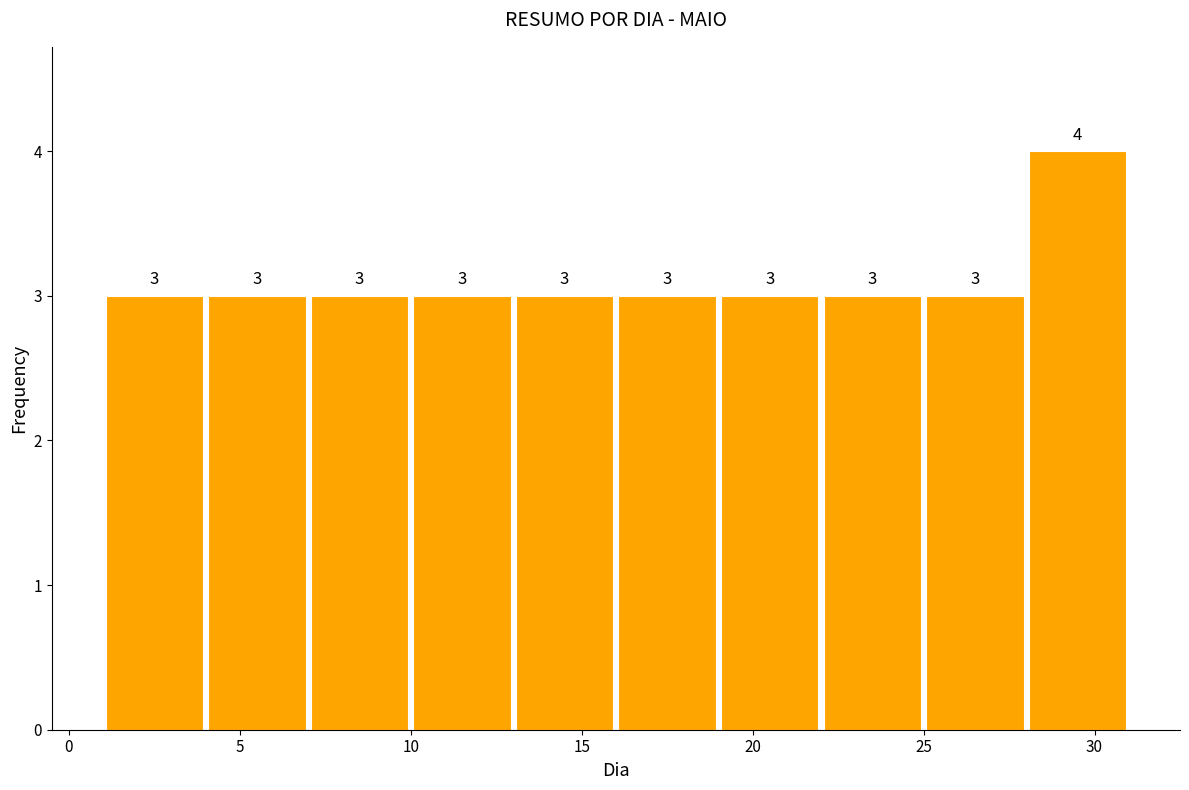

Reading left to right, list every bar in this chart as the range it spans on the x-axis followed by its height.

1 to 4: 3
4 to 7: 3
7 to 10: 3
10 to 13: 3
13 to 16: 3
16 to 19: 3
19 to 22: 3
22 to 25: 3
25 to 28: 3
28 to 31: 4